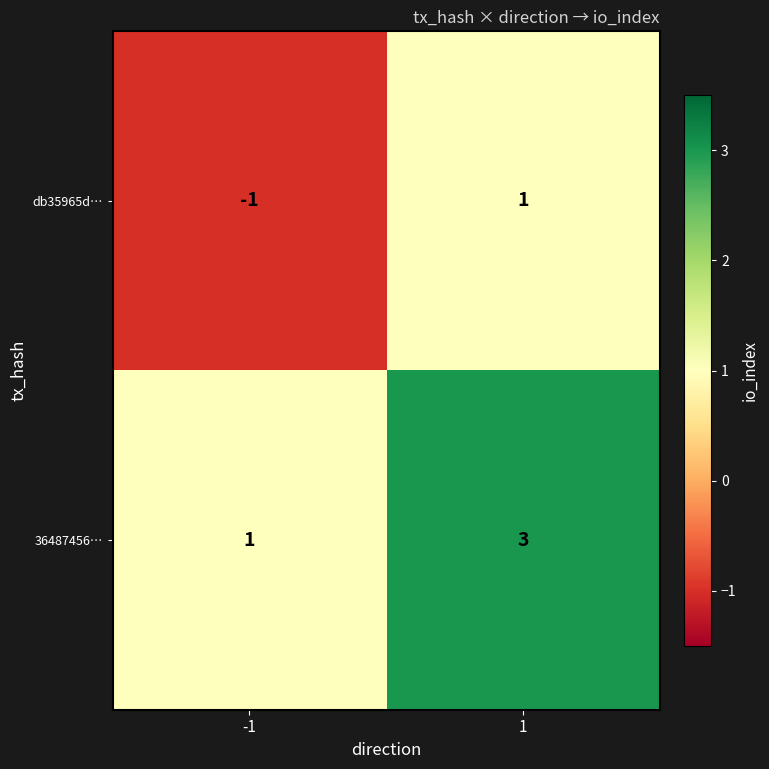

What is the sum of the 36487456… values at 1 and -1?

4